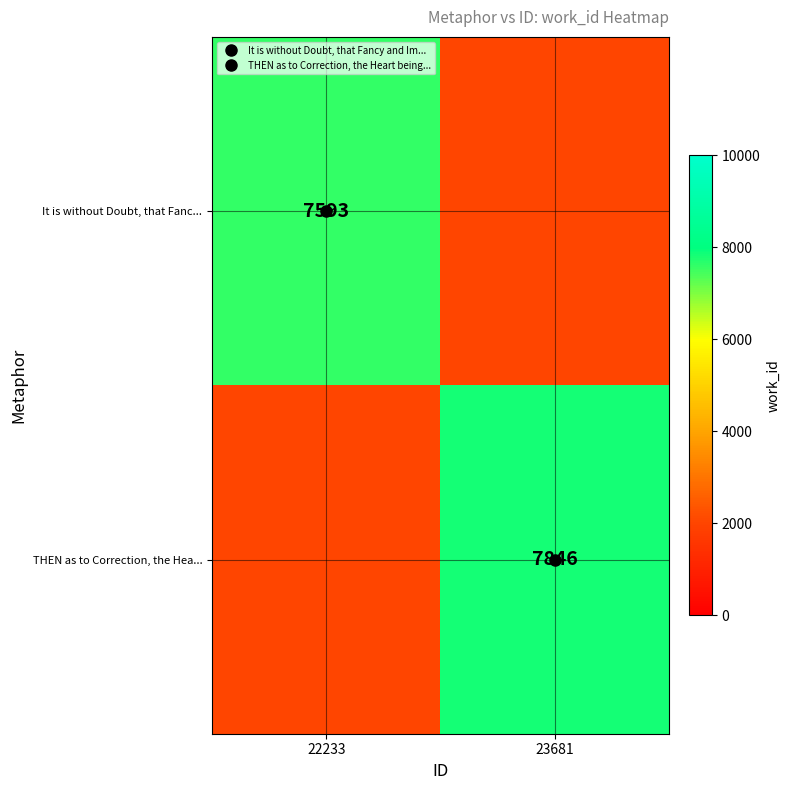

At which category is the sum across all series the highest?

23681